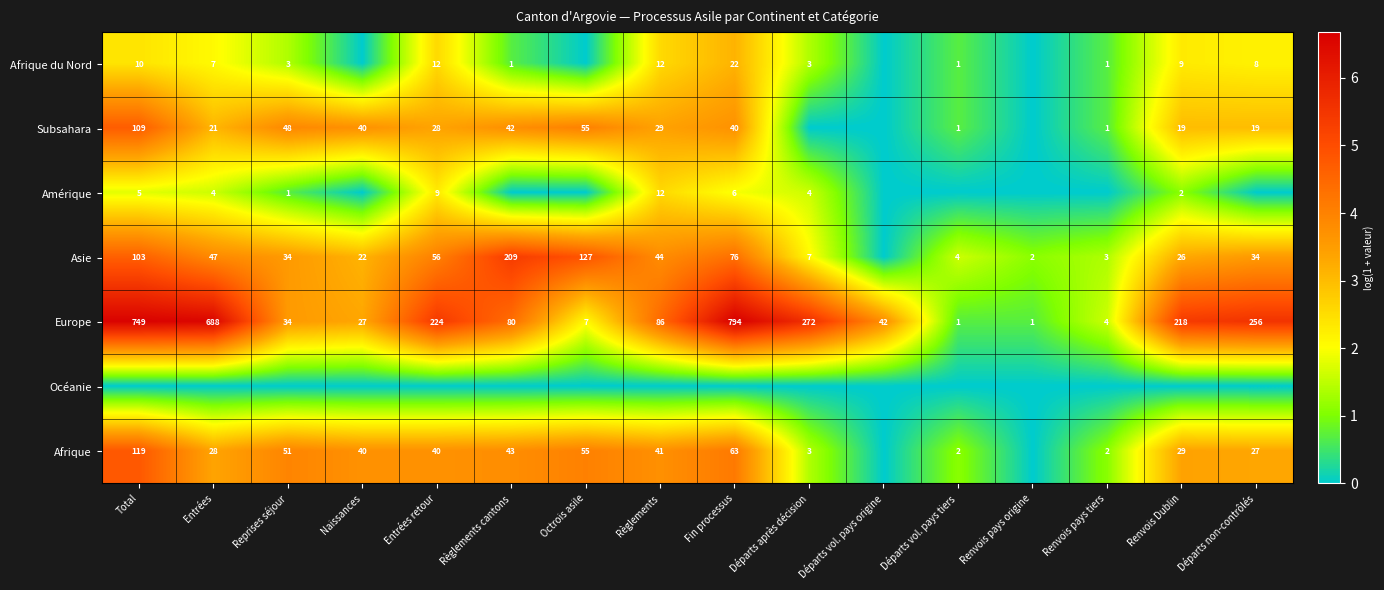

At which category does the chart reach its peak across all series?

Fin processus